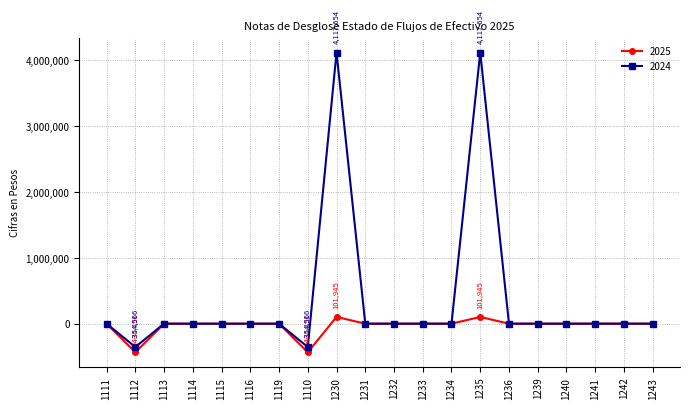

Which series has the largest range (max minus min)?

2024